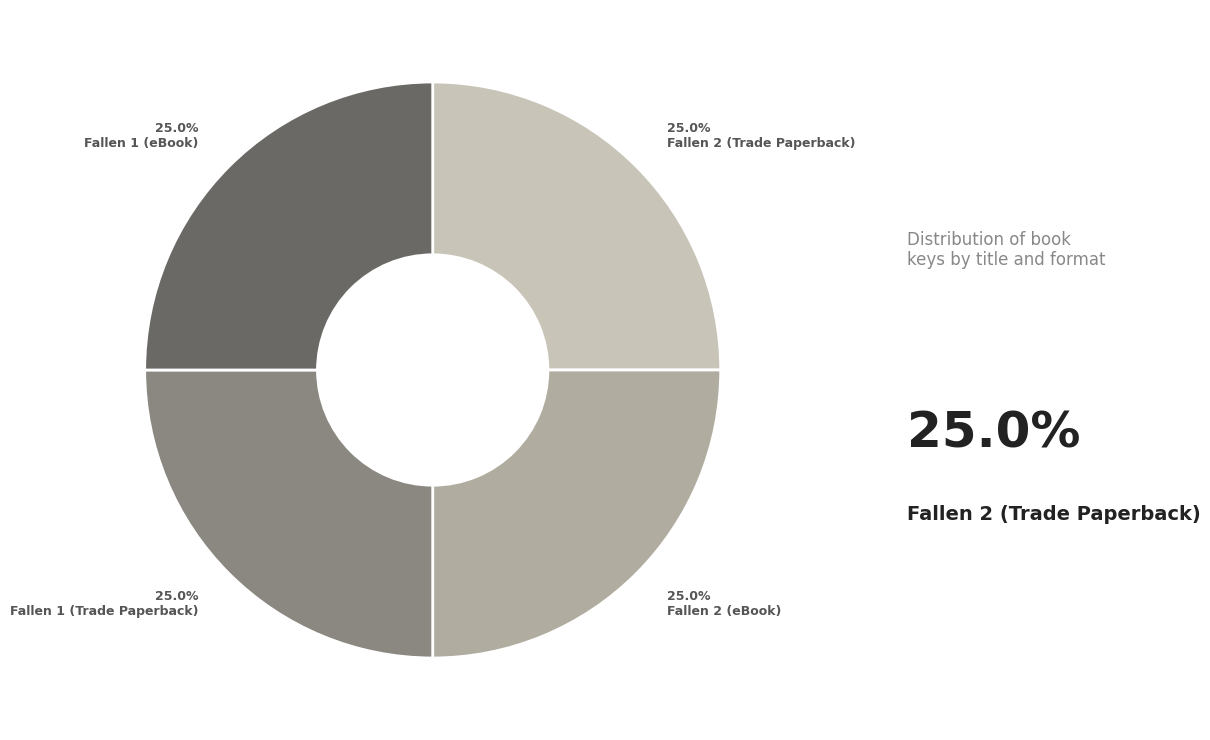

Is there any slice that represents more than half of the pie?

No